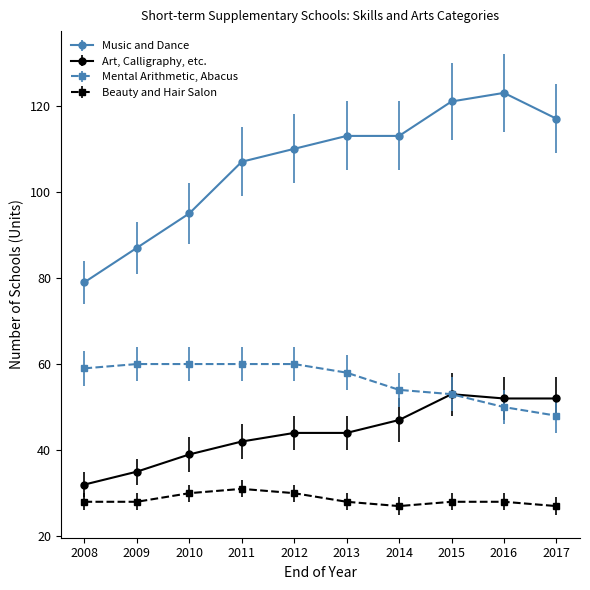

At 2016, list the series in order from largest to smallest.

Music and Dance, Art, Calligraphy, etc., Mental Arithmetic, Abacus, Beauty and Hair Salon